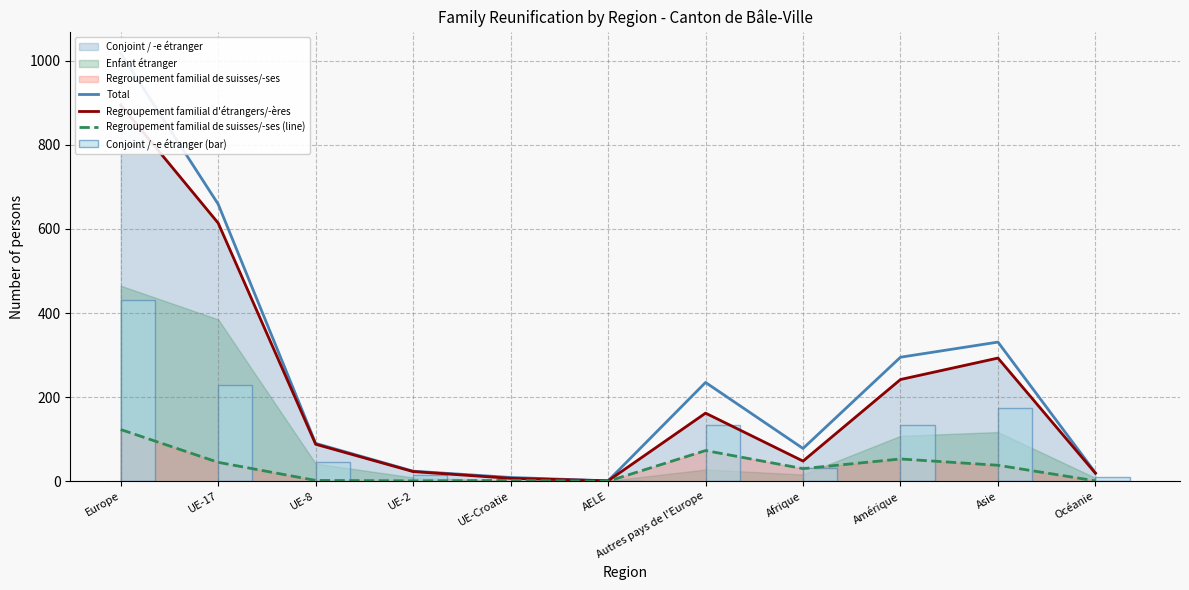

The Regroupement familial de suisses/-ses (line) series shows 38 at Asie. True or false?

True